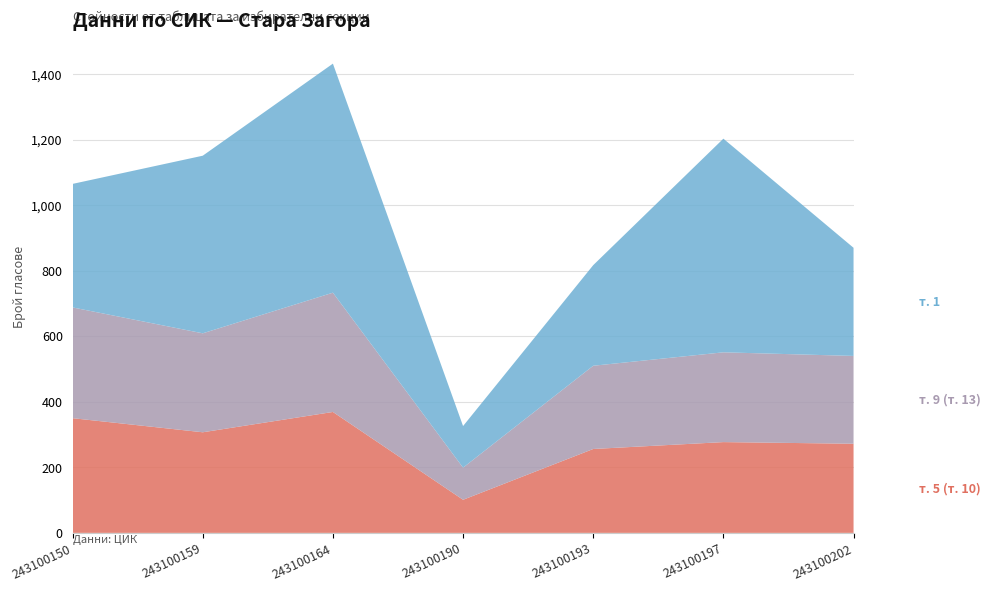

Reading left to right, what are all the values shown in this chart?

т. 5 (т. 10): 243100150=350	243100159=307	243100164=369	243100190=101	243100193=256	243100197=277	243100202=272
т. 9 (т. 13): 243100150=338	243100159=302	243100164=364	243100190=98	243100193=254	243100197=274	243100202=268
т. 1: 243100150=377	243100159=542	243100164=699	243100190=127	243100193=307	243100197=652	243100202=330